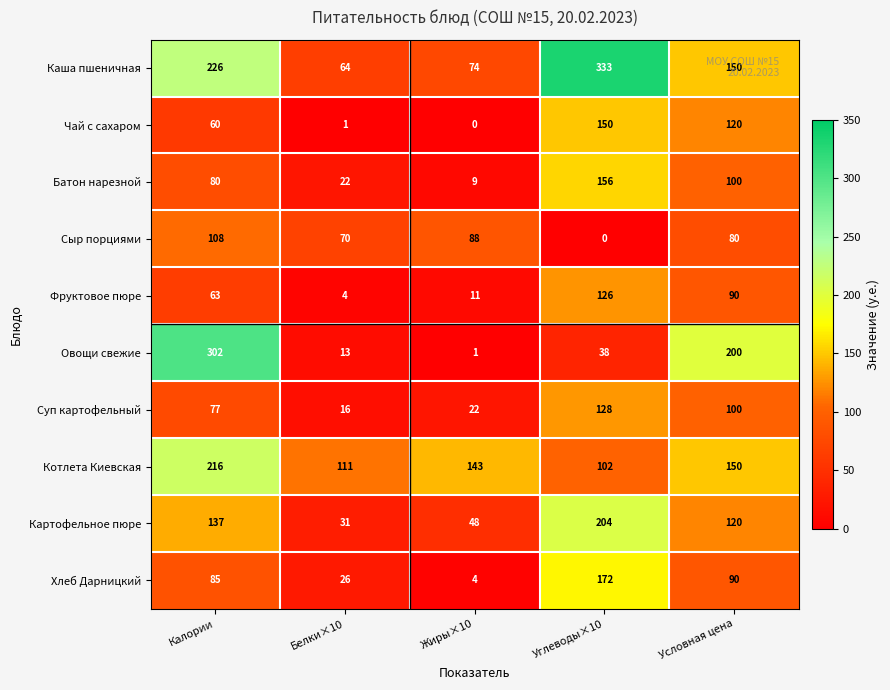

What is the average value of the Картофельное пюре series?

108